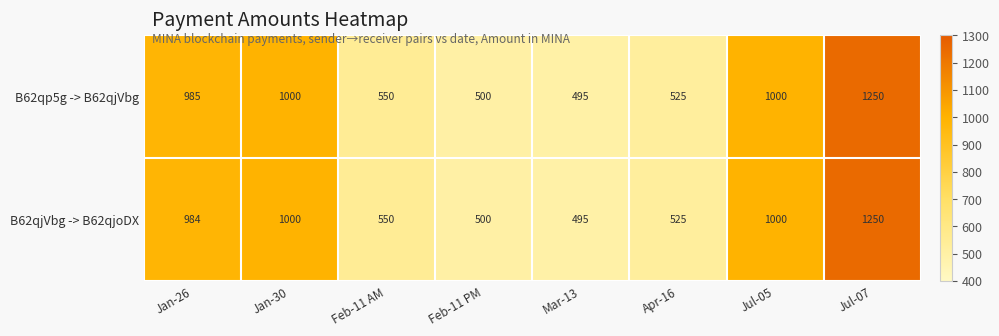

Reading left to right, what are all the values shown in this chart?

B62qp5g -> B62qjVbg: 985	1000	550	500	495	525	1000	1250
B62qjVbg -> B62qjoDX: 984	1000	550	500	495	525	1000	1250